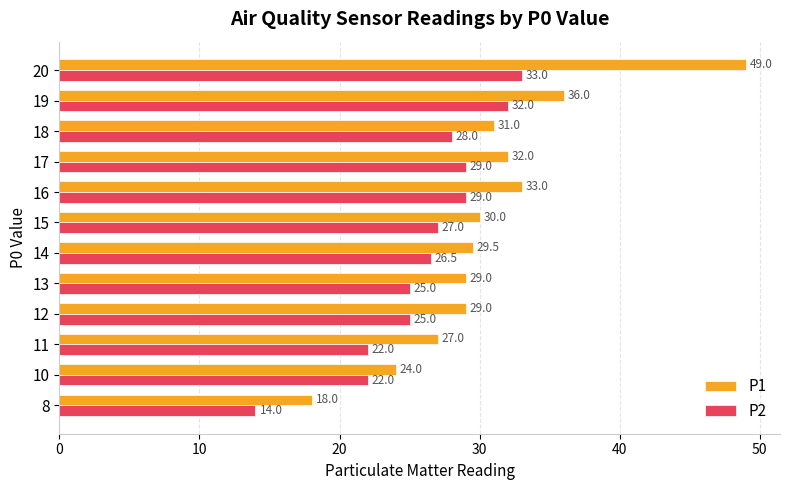

At which category is the sum across all series the highest?

20